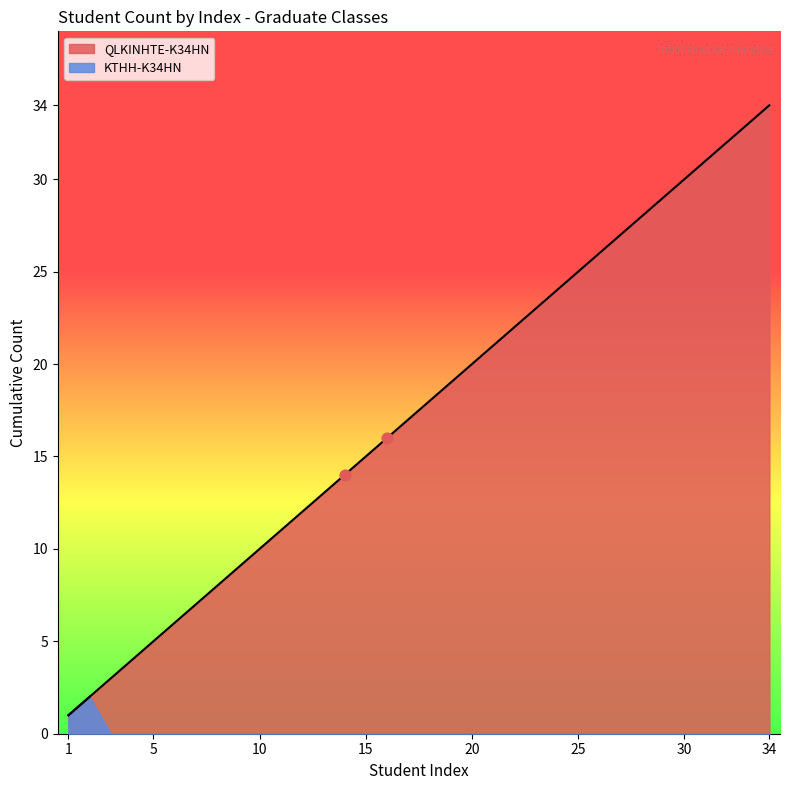

Between 14 and 25, which is larger?

25